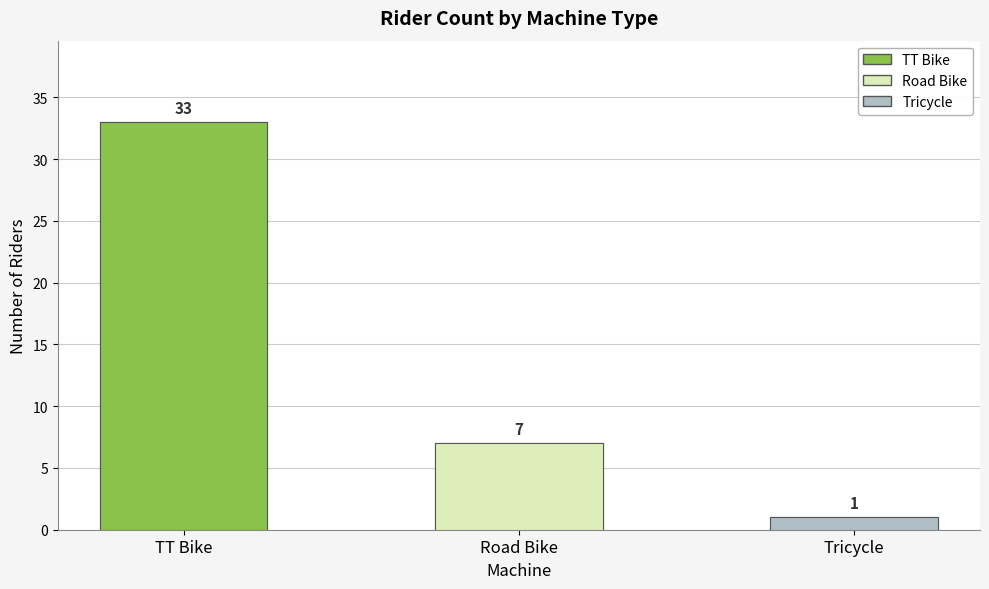

Which category has the highest value across all series?

TT Bike